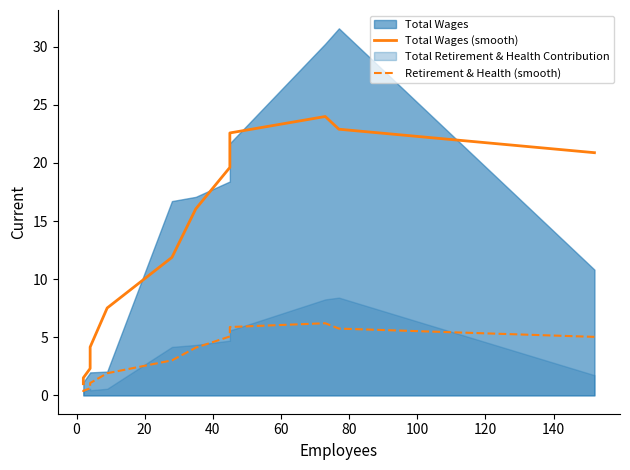

True or false: Retirement & Health (smooth) and Total Wages (smooth) intersect in this chart.

False